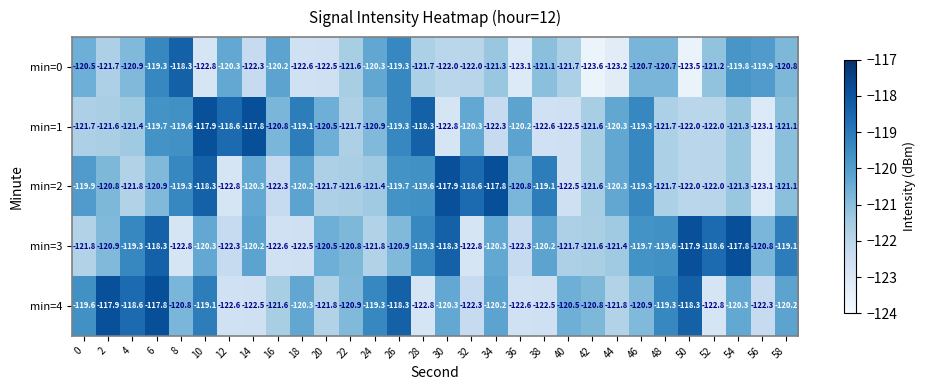

The min=2 series shows -121.3 at 54. True or false?

True